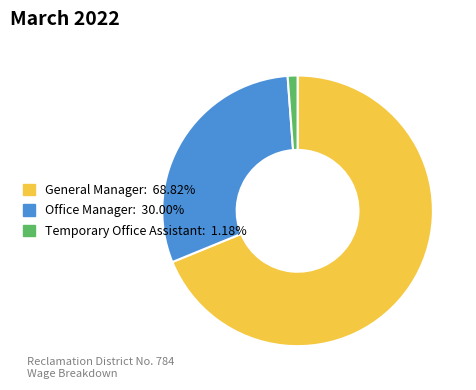

True or false: Temporary Office Assistant accounts for 11% of the total.

False